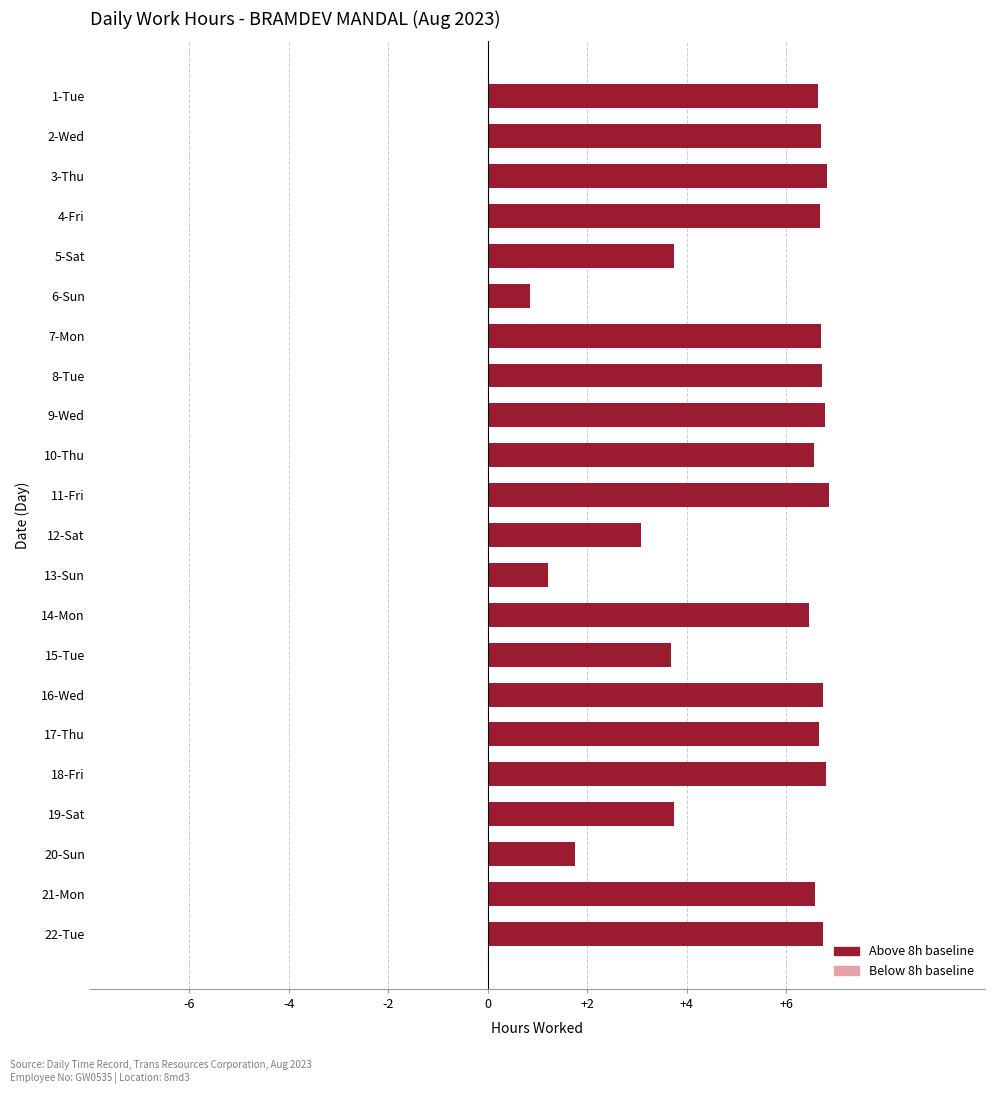

What is the maximum value shown in the chart?

6.9